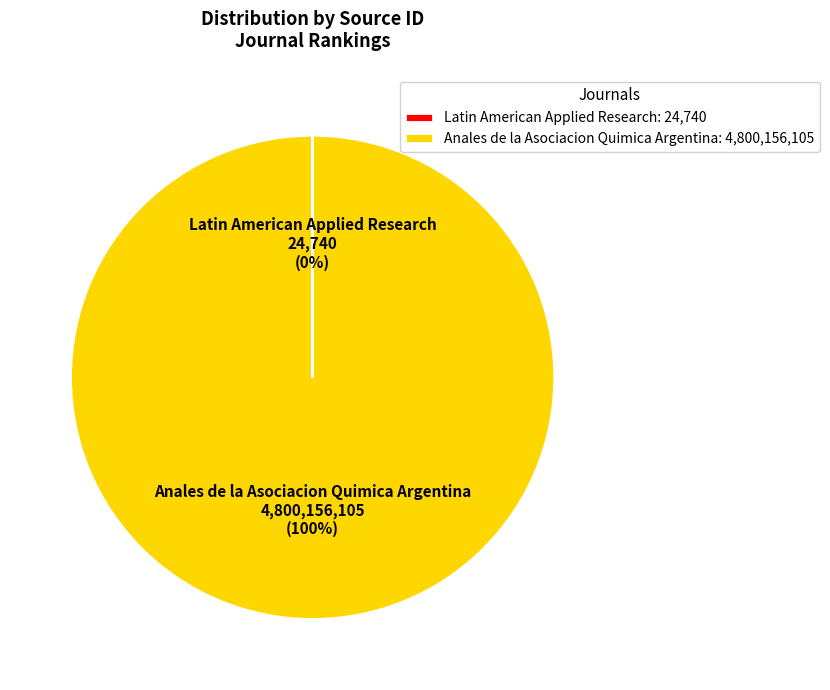

What percentage is the Anales de la Asociacion Quimica Argentina 4,800,156,105 (100%) slice, to the nearest percent?

100%